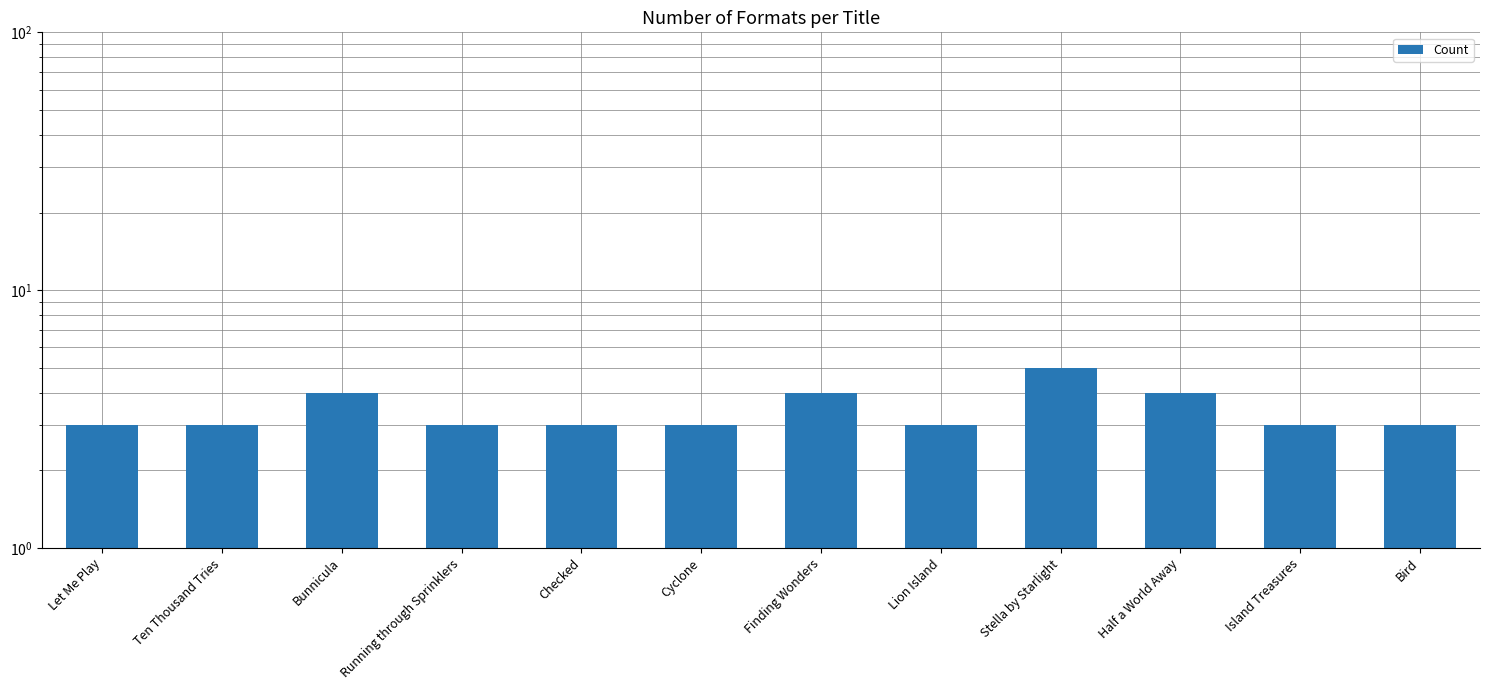

What is the difference between the second highest and second lowest values?

1